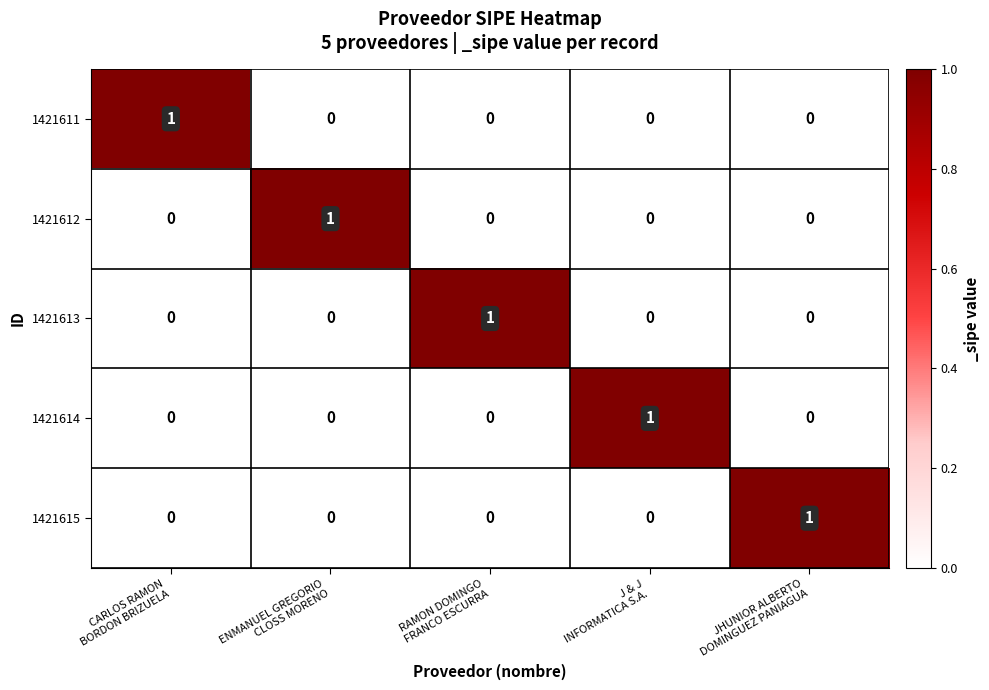

How many 1421614 values are between 0 and 1?

5